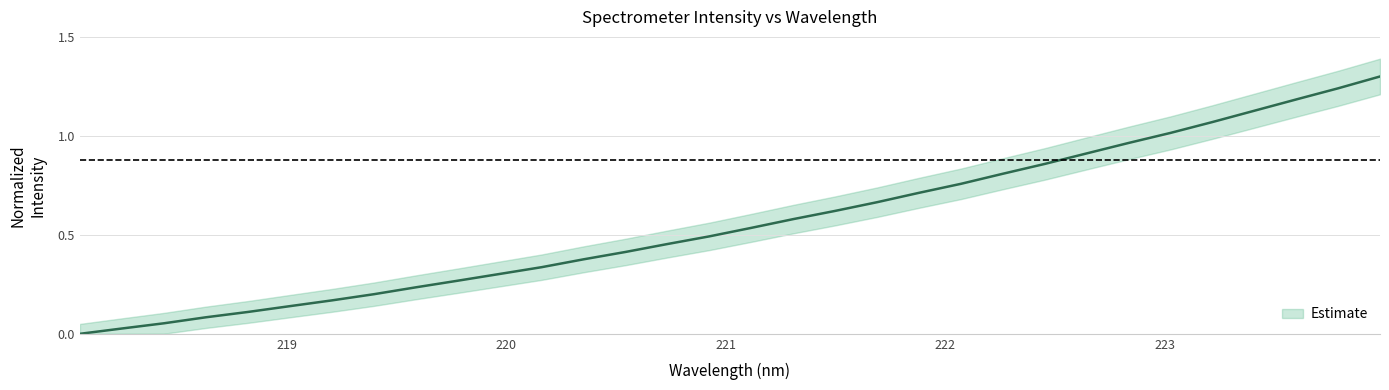

Reading left to right, extract all data points from this chart.

0.0	0.0	0.1	0.1	0.1	0.1	0.2	0.2	0.2	0.3	0.3	0.3	0.4	0.4	0.5	0.5	0.5	0.6	0.6	0.7	0.7	0.8	0.8	0.9	0.9	1.0	1.0	1.1	1.1	1.2	1.2	1.3